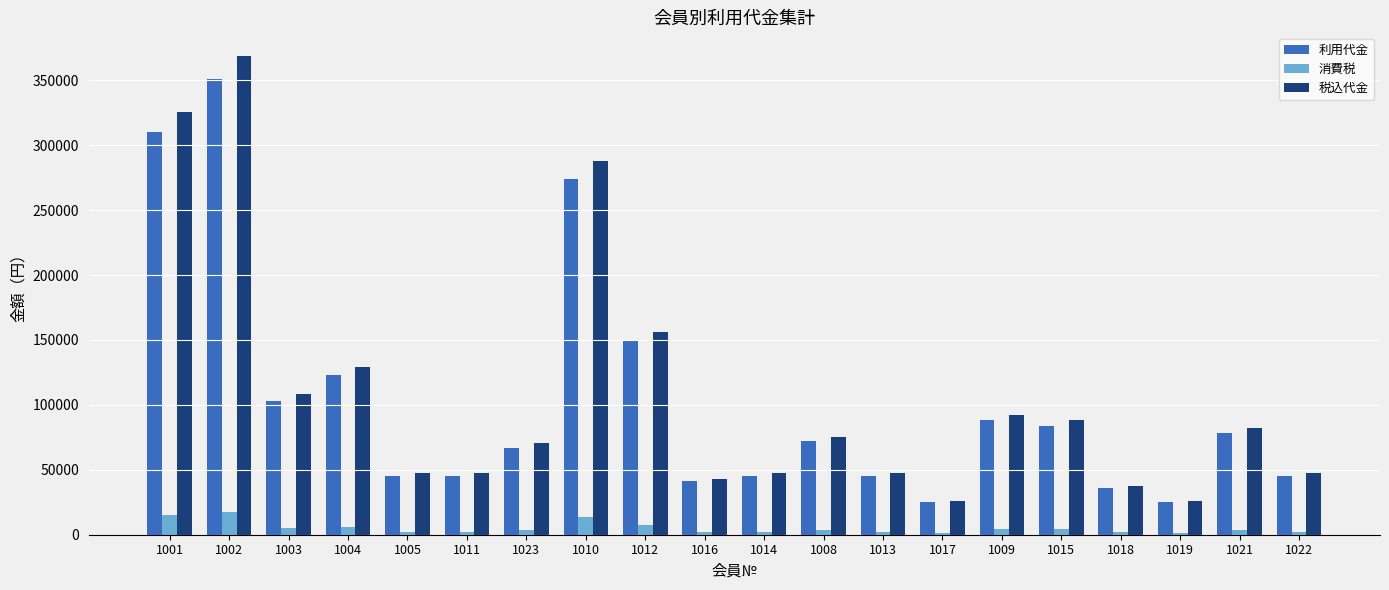

Where is 税込代金 nearest to the value 197400?

1012